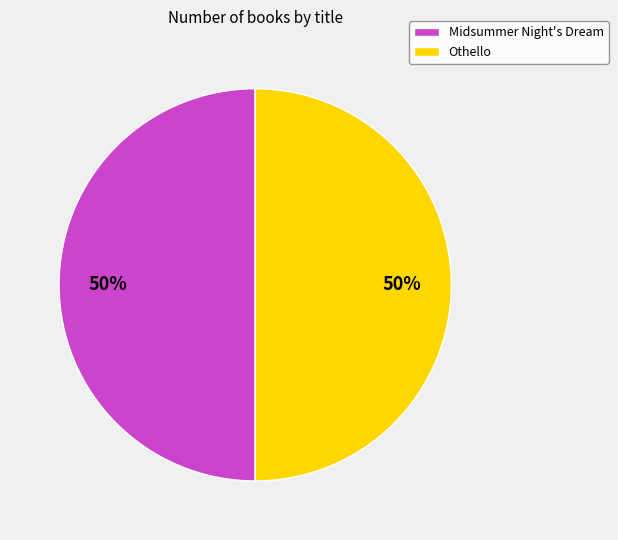

What is the ratio of the value at Midsummer Night's Dream to the value at Othello?

1.0